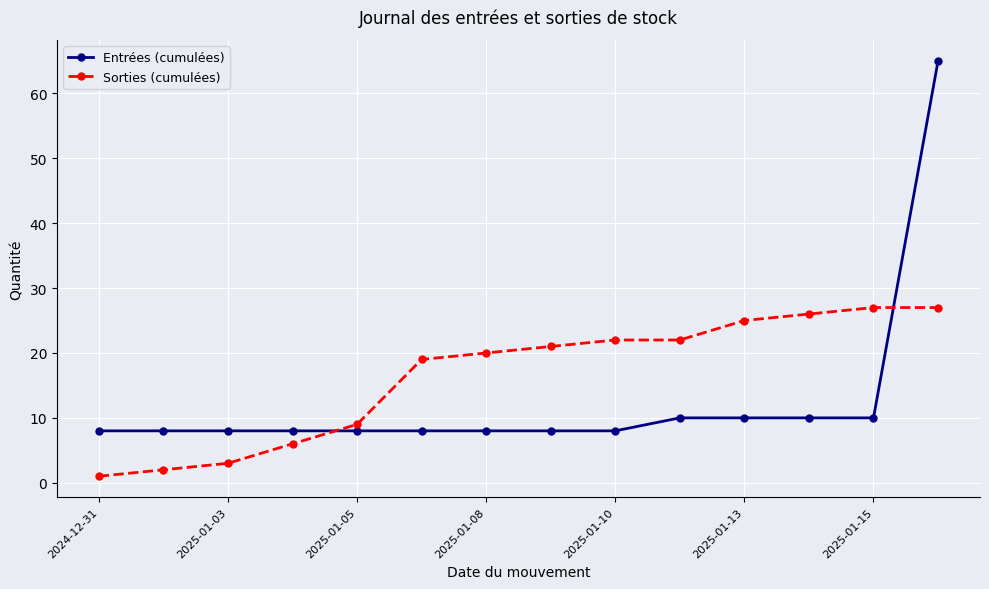

Which series has the largest range (max minus min)?

Entrées (cumulées)